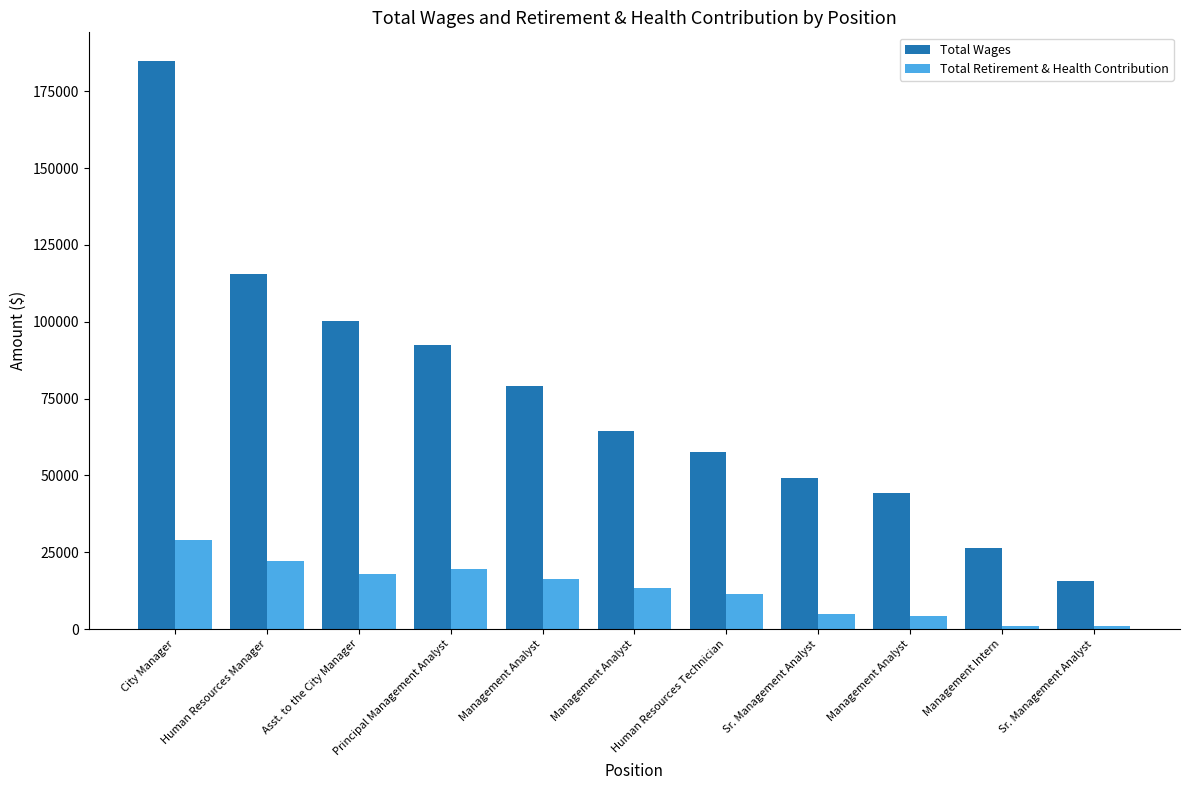

Reading right to left, transcribe all the data shown in this chart.

Total Wages: Sr. Management Analyst=15686	Management Intern=26298	Management Analyst=44314	Sr. Management Analyst=49313	Human Resources Technician=57473	Management Analyst=64577	Management Analyst=79253	Principal Management Analyst=92353	Asst. to the City Manager=100115	Human Resources Manager=115585	City Manager=184908
Total Retirement & Health Contribution: Sr. Management Analyst=1107	Management Intern=1107	Management Analyst=4193	Sr. Management Analyst=4811	Human Resources Technician=11396	Management Analyst=13290	Management Analyst=16352	Principal Management Analyst=19456	Asst. to the City Manager=17782	Human Resources Manager=22183	City Manager=28911